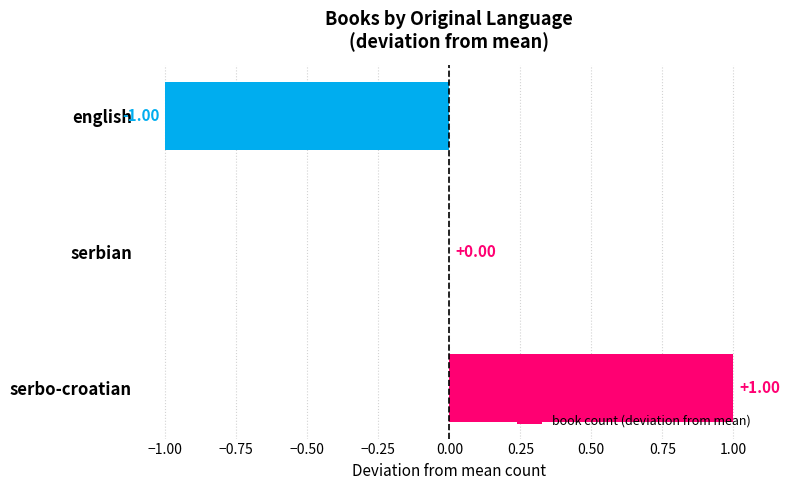

How many categories are shown in the chart?

3